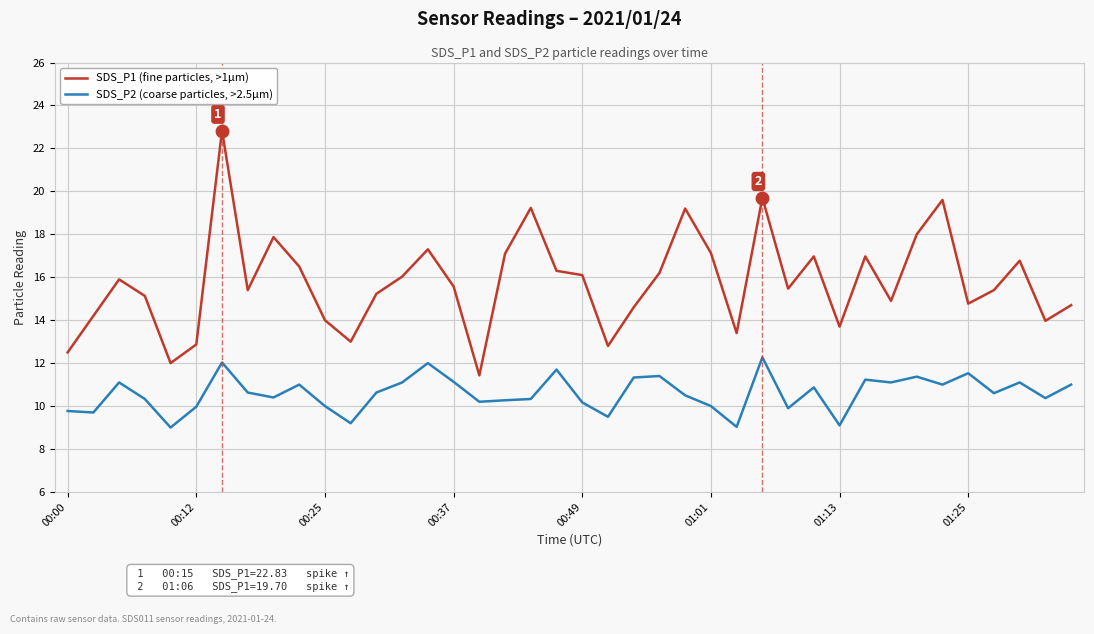

Which series has the largest total across all categories?

SDS_P1 (fine particles, >1µm)